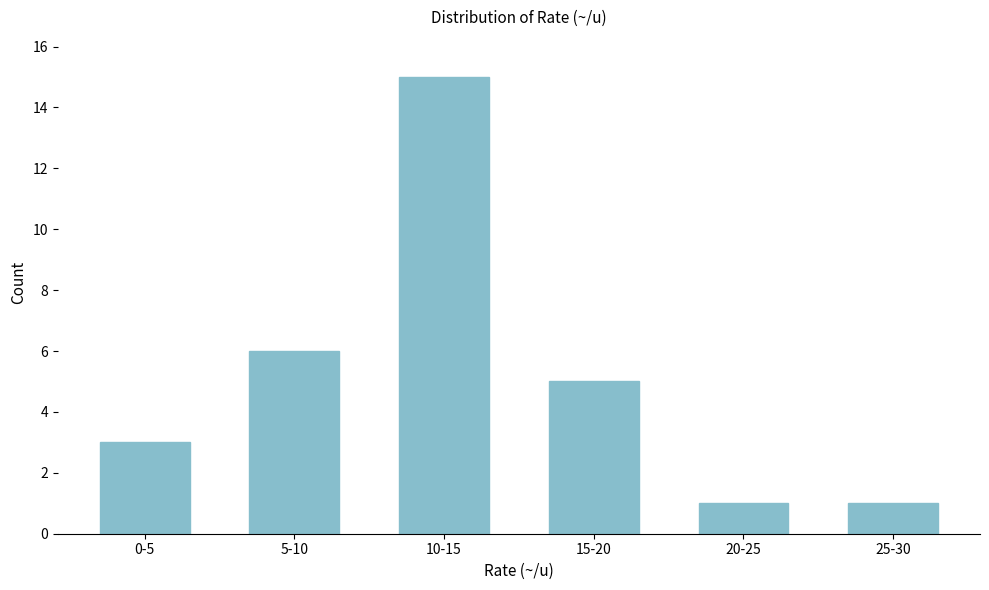

Reading left to right, extract all data points from this chart.

0-5=3	5-10=6	10-15=15	15-20=5	20-25=1	25-30=1